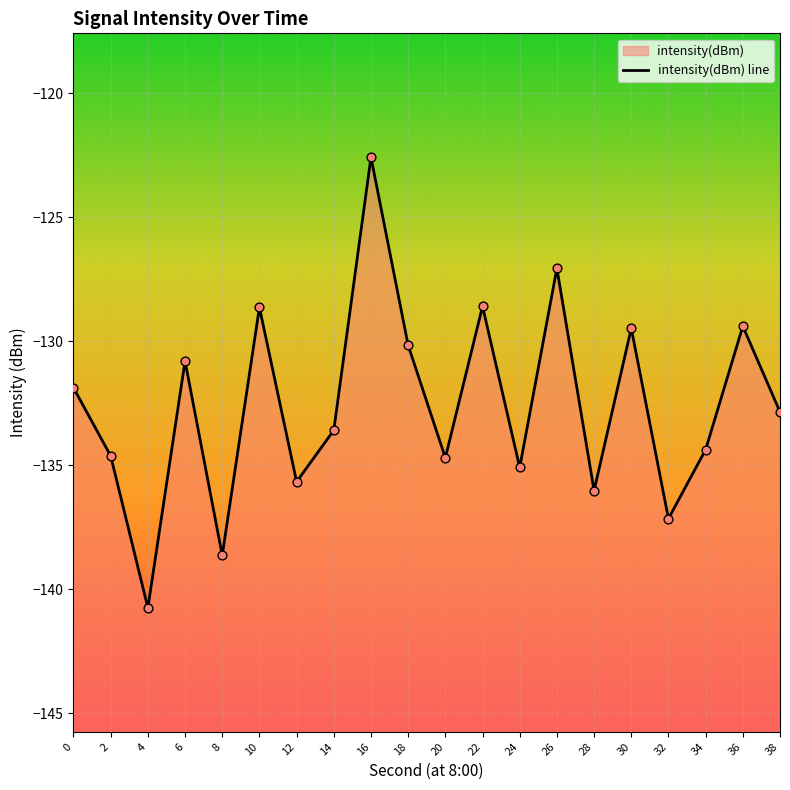

What is the change in value from 10 to 28?

-7.4